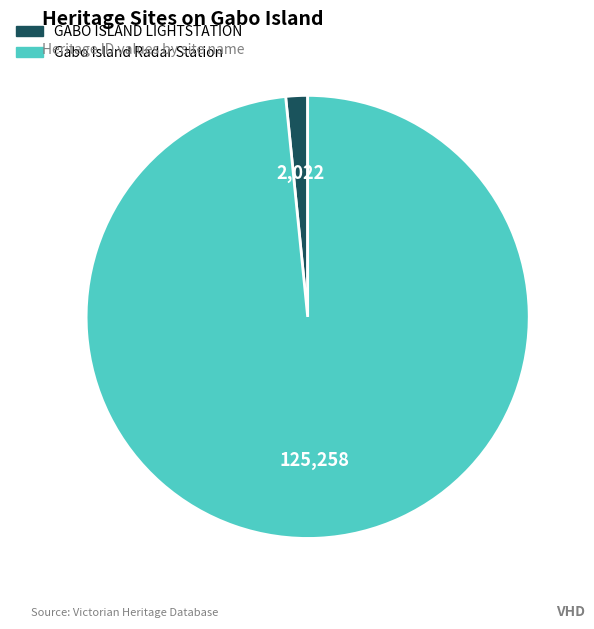

Do Gabo Island Radar Station and GABO ISLAND LIGHTSTATION together represent more than half of the pie?

Yes